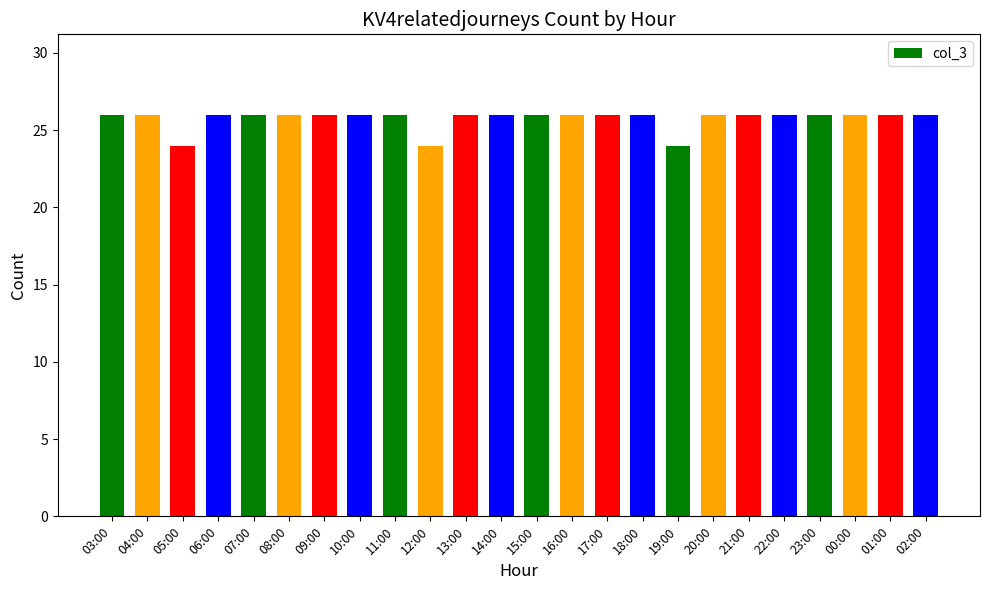

Count the values in the range 26 to 27.

21